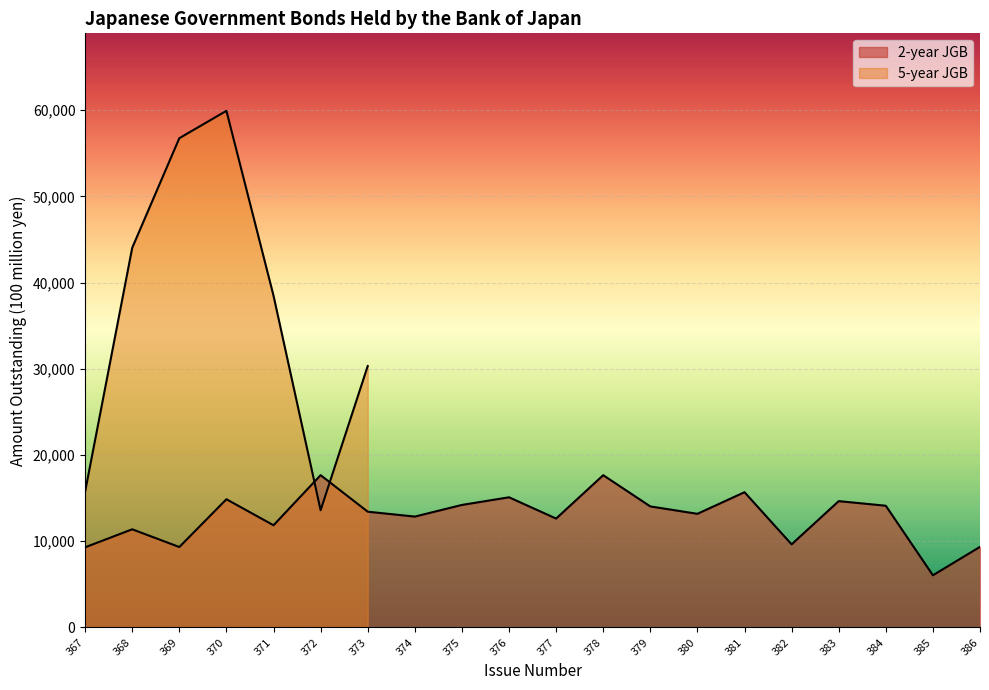

How many points are lower than both their immediate neighbors (excluding endpoints)?

7